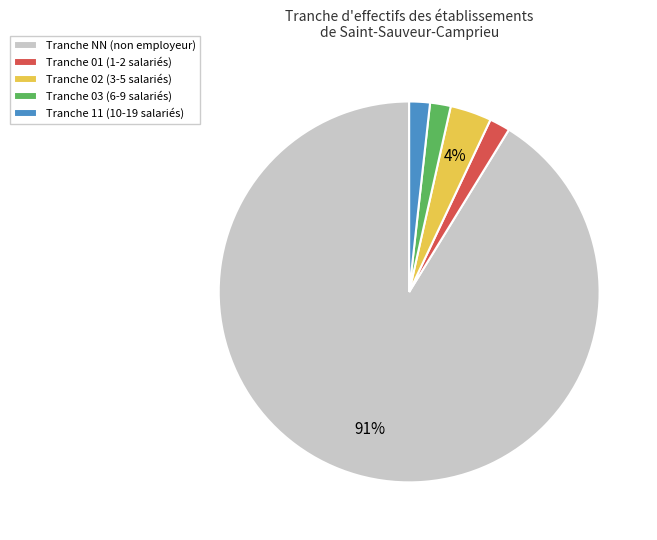

How many segments does this pie chart have?

5